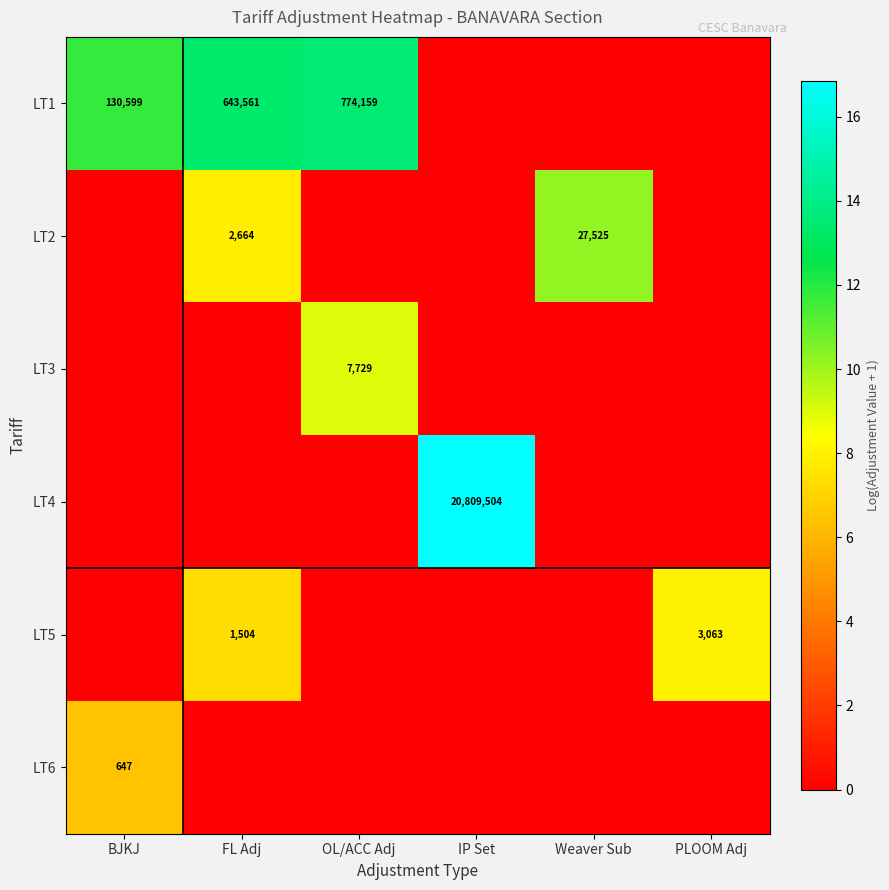

True or false: LT2 has a value of 2664 at FL Adj.

True